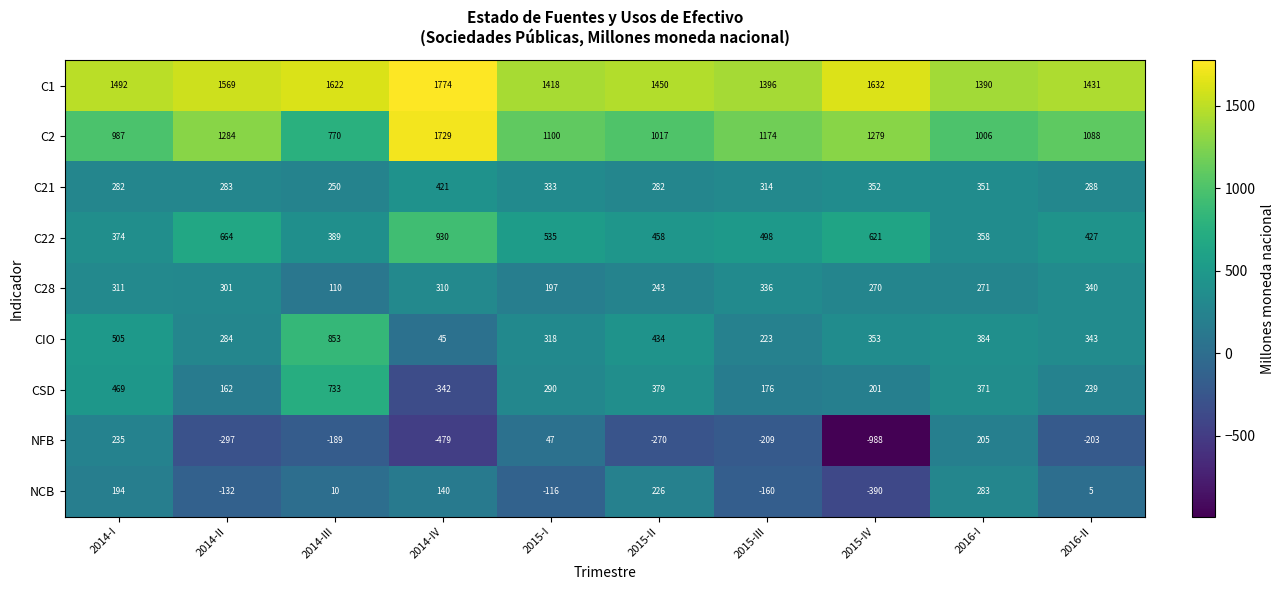

Where does the C2 series first go above 1100?

2014-II